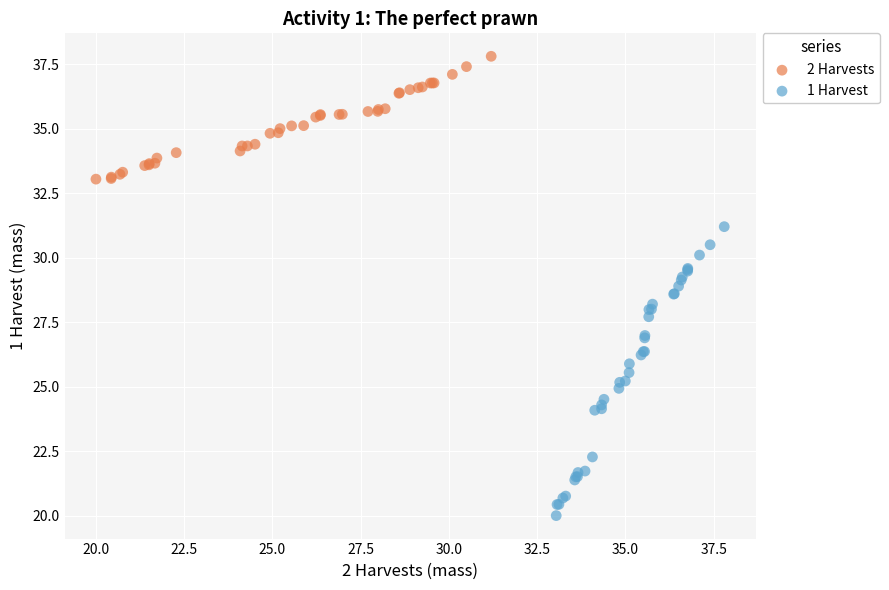

Which series has the widest spread of Y values?

1 Harvest